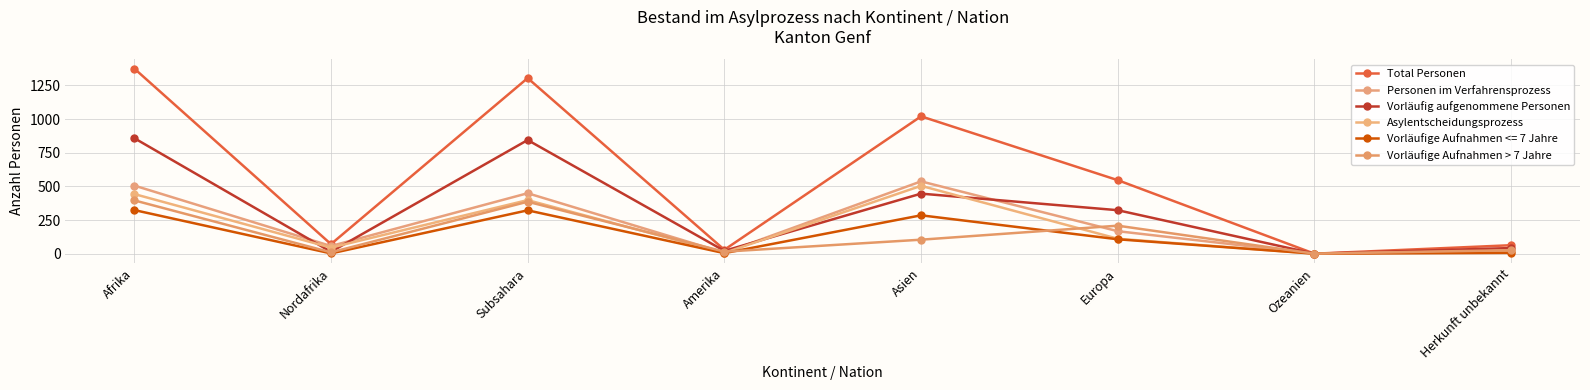

What position from the right is Nordafrika?

7